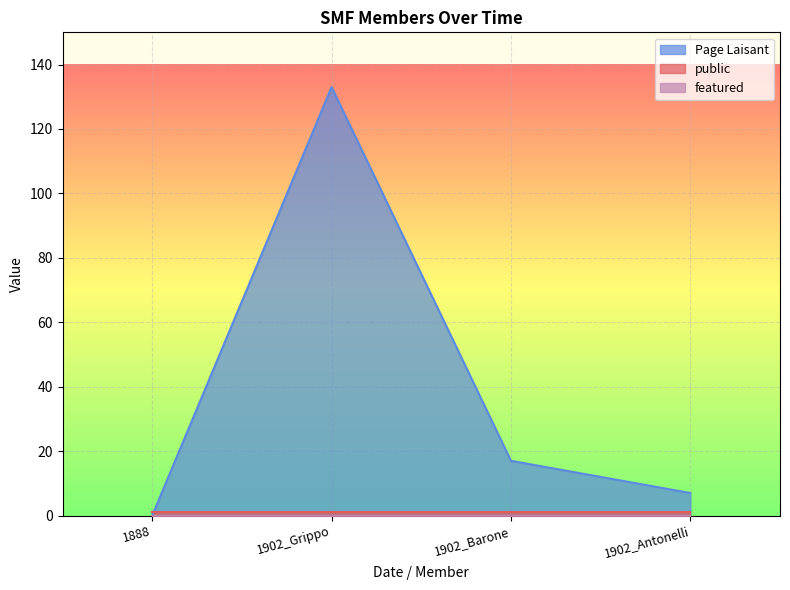

How many distinct data groups are displayed?

3